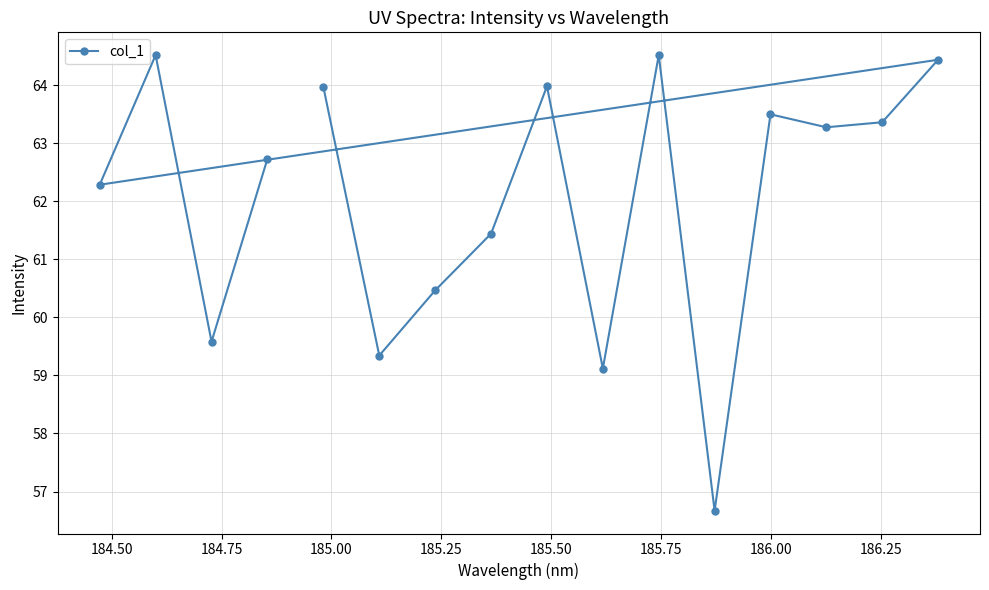

Is this an area chart (filled region under the line)?

No